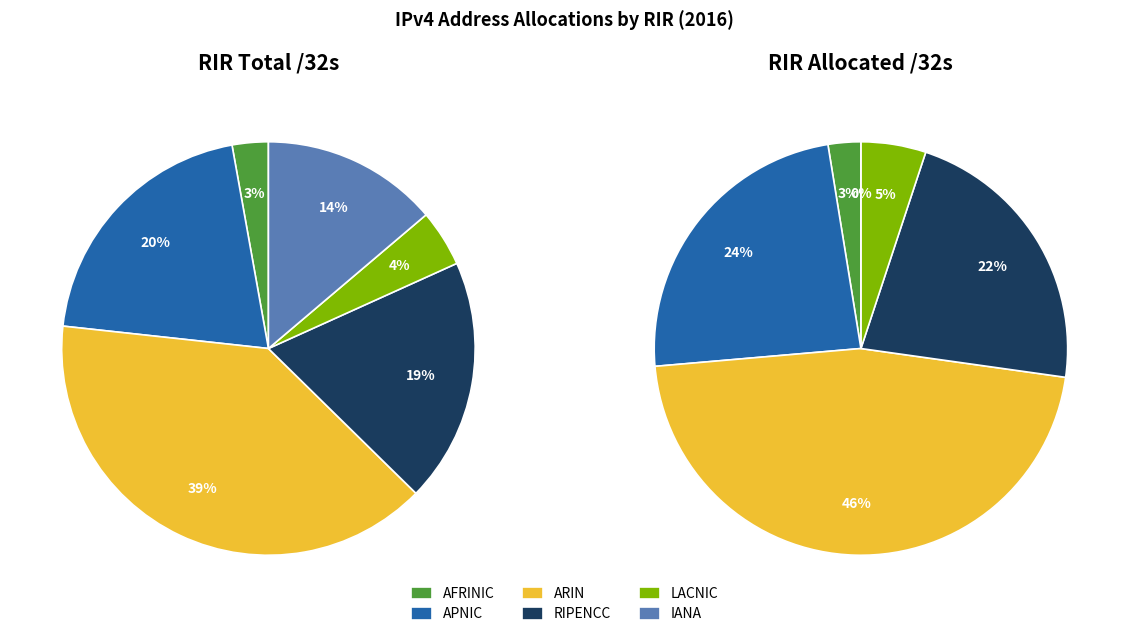

Is it true that arin is 39% of the pie?

True